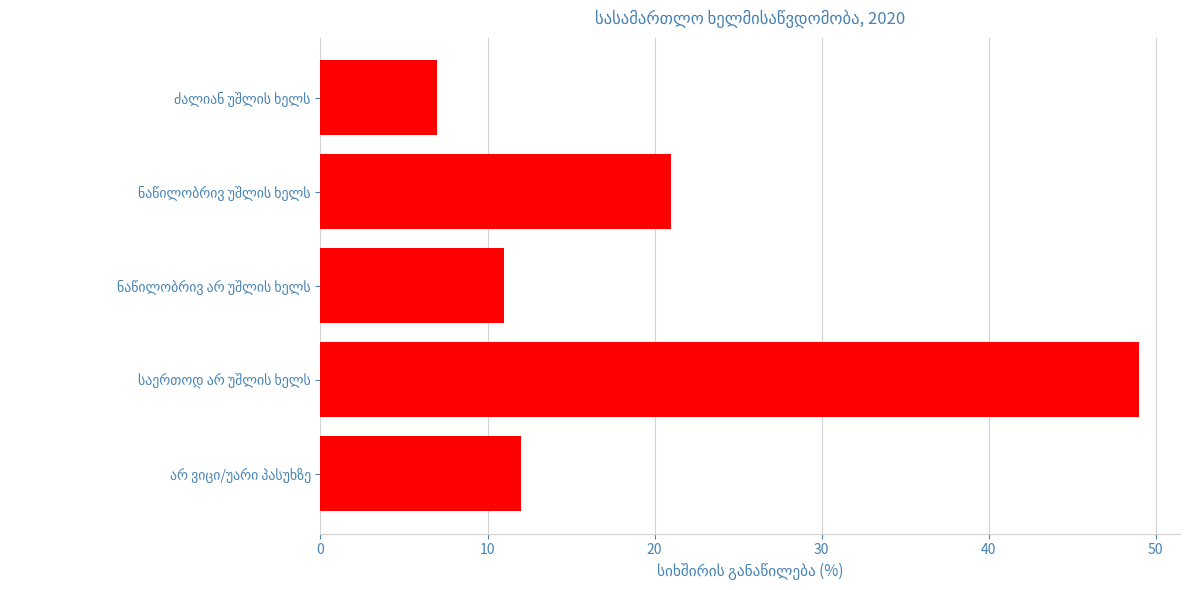

What is the sum of all values?

100